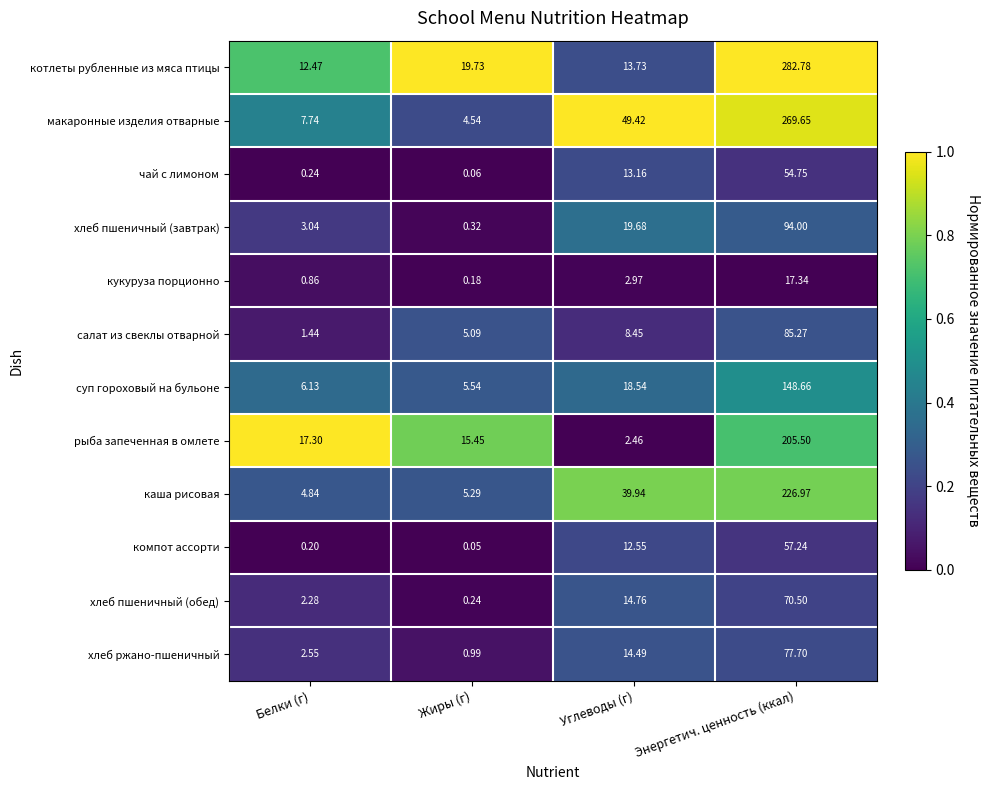

At which label does хлеб пшеничный (завтрак) first exceed 19?

Углеводы (г)